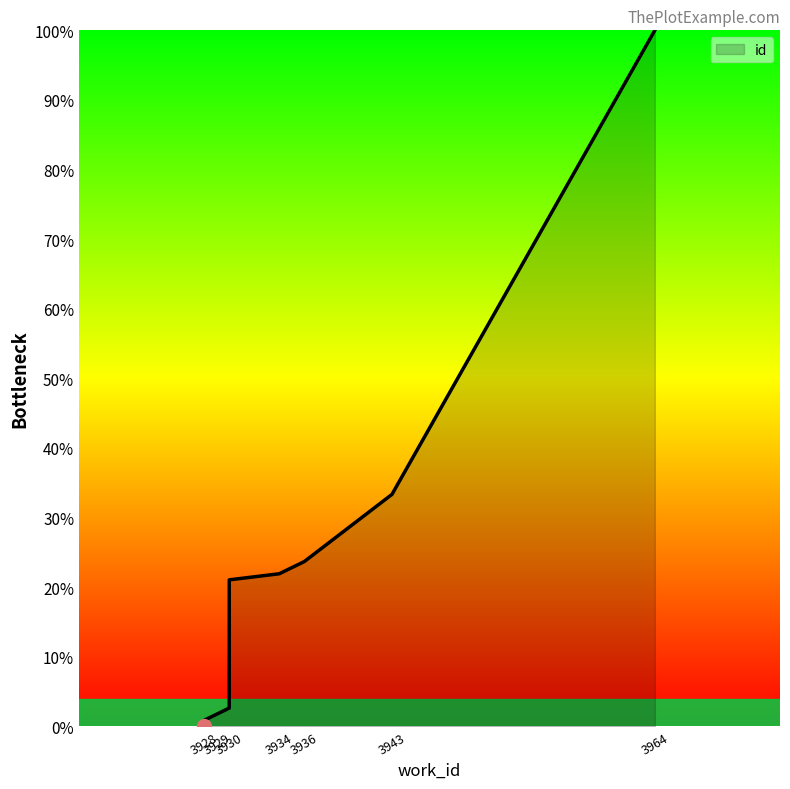

Rank the categories by value from lowest to highest.

3928, 3928, 3929, 3930, 3930, 3930, 3934, 3936, 3943, 3964